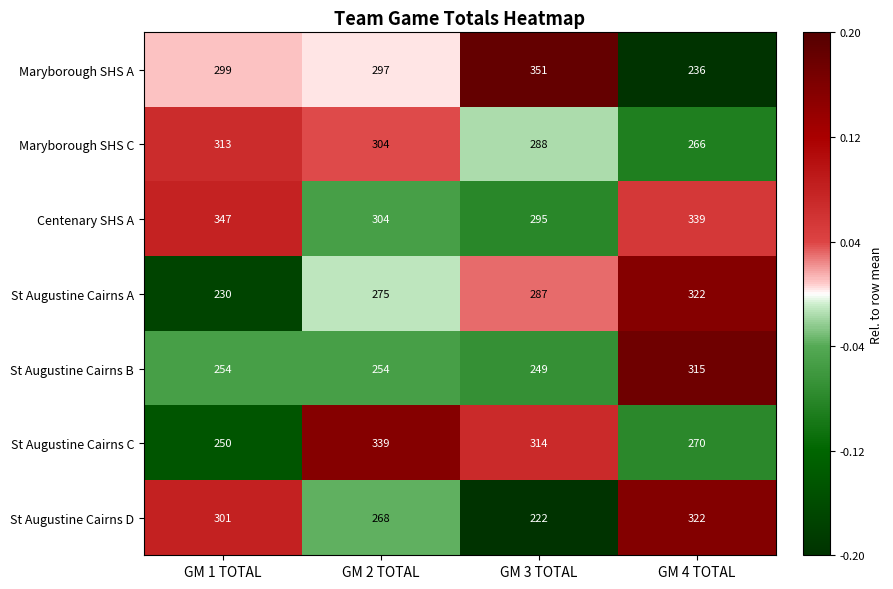

Reading left to right, extract all data points from this chart.

Maryborough SHS A: GM 1 TOTAL=299	GM 2 TOTAL=297	GM 3 TOTAL=351	GM 4 TOTAL=236
Maryborough SHS C: GM 1 TOTAL=313	GM 2 TOTAL=304	GM 3 TOTAL=288	GM 4 TOTAL=266
Centenary SHS A: GM 1 TOTAL=347	GM 2 TOTAL=304	GM 3 TOTAL=295	GM 4 TOTAL=339
St Augustine Cairns A: GM 1 TOTAL=230	GM 2 TOTAL=275	GM 3 TOTAL=287	GM 4 TOTAL=322
St Augustine Cairns B: GM 1 TOTAL=254	GM 2 TOTAL=254	GM 3 TOTAL=249	GM 4 TOTAL=315
St Augustine Cairns C: GM 1 TOTAL=250	GM 2 TOTAL=339	GM 3 TOTAL=314	GM 4 TOTAL=270
St Augustine Cairns D: GM 1 TOTAL=301	GM 2 TOTAL=268	GM 3 TOTAL=222	GM 4 TOTAL=322